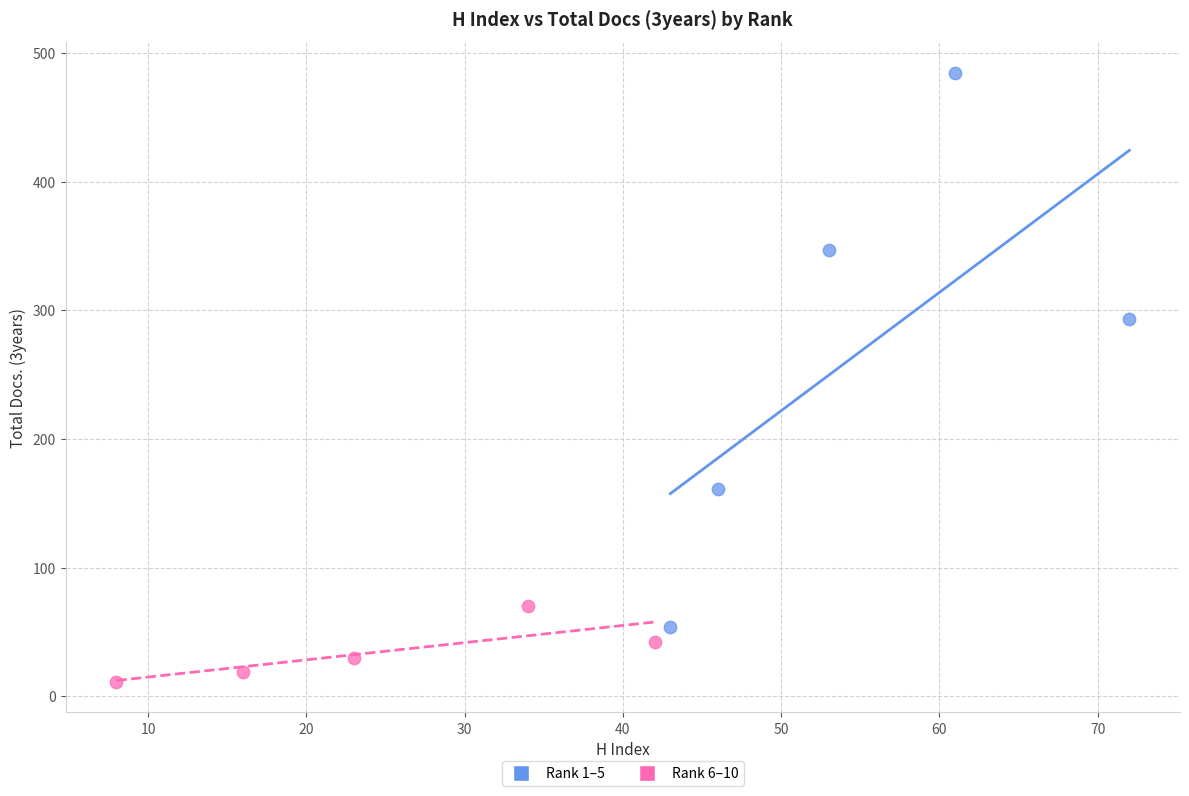

Which series reaches the minimum Y coordinate?

Rank 6–10